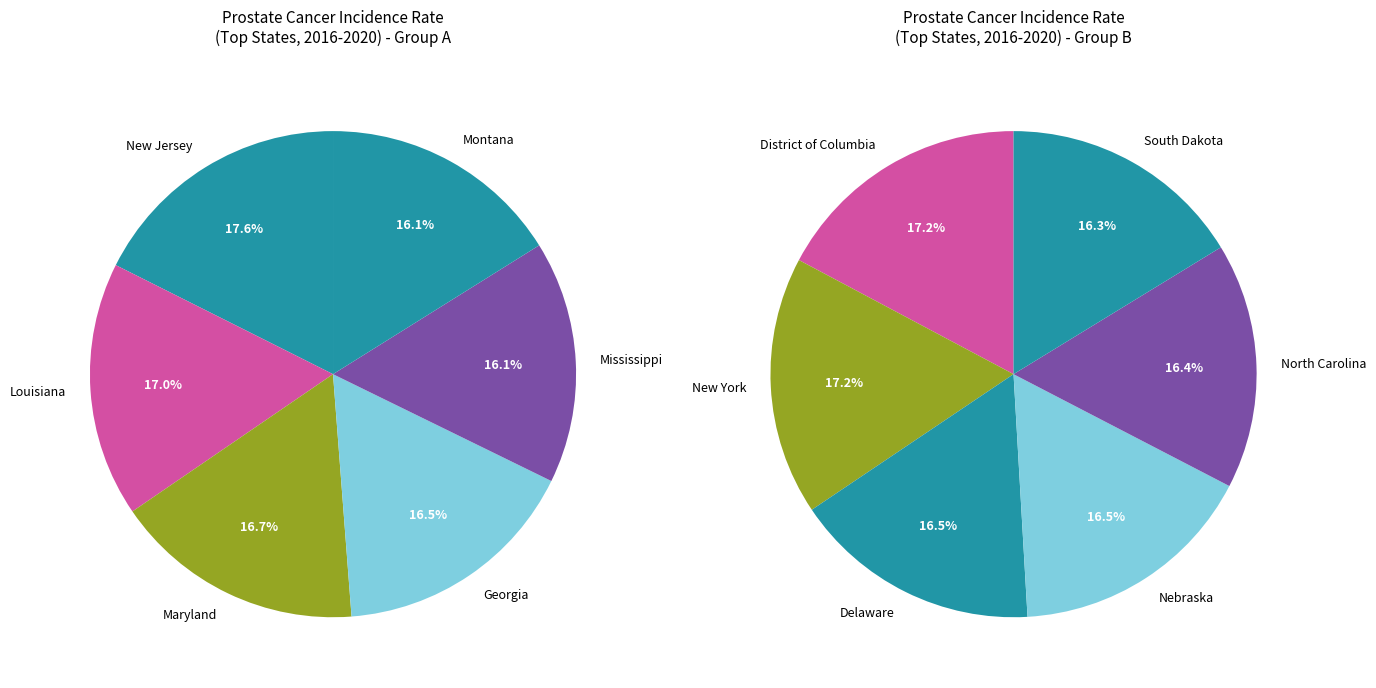

Is there any slice that represents more than half of the pie?

No